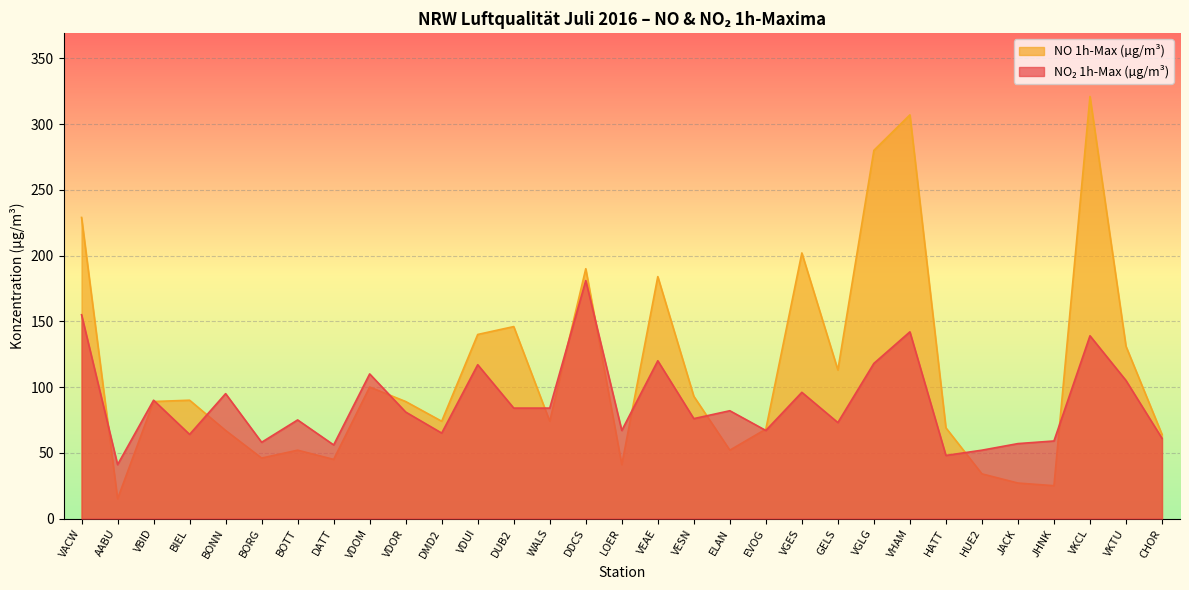

Which series changed the most between VBID and DATT?

NO 1h-Max (µg/m³)